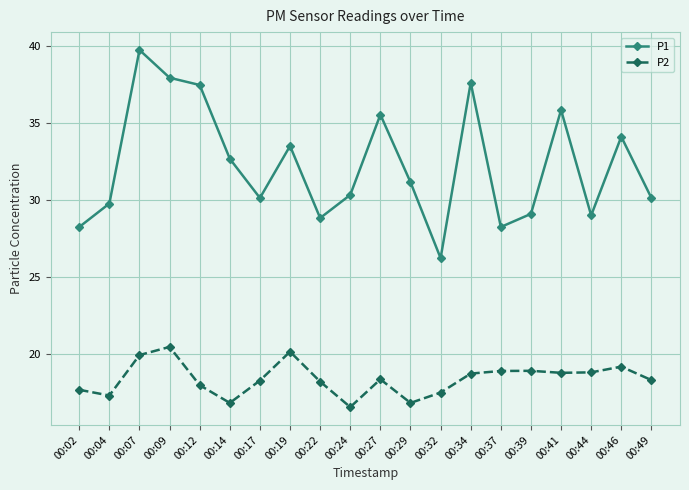

How many distinct data groups are displayed?

2